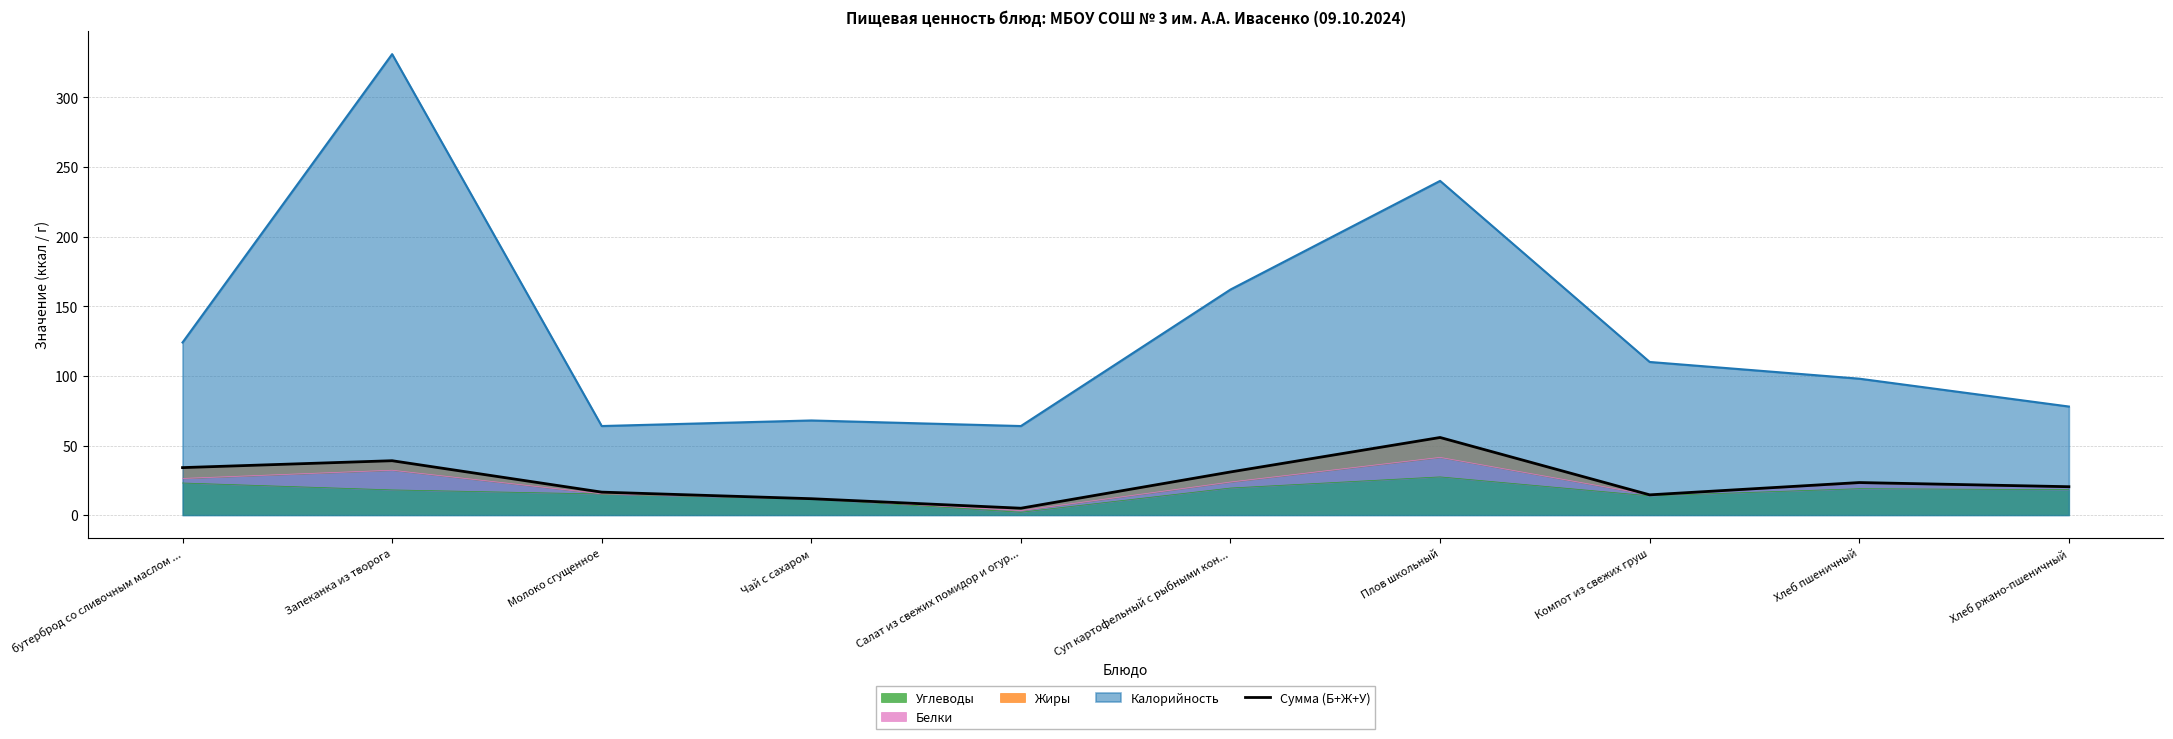

What is the minimum value for Калорийность?

64.0